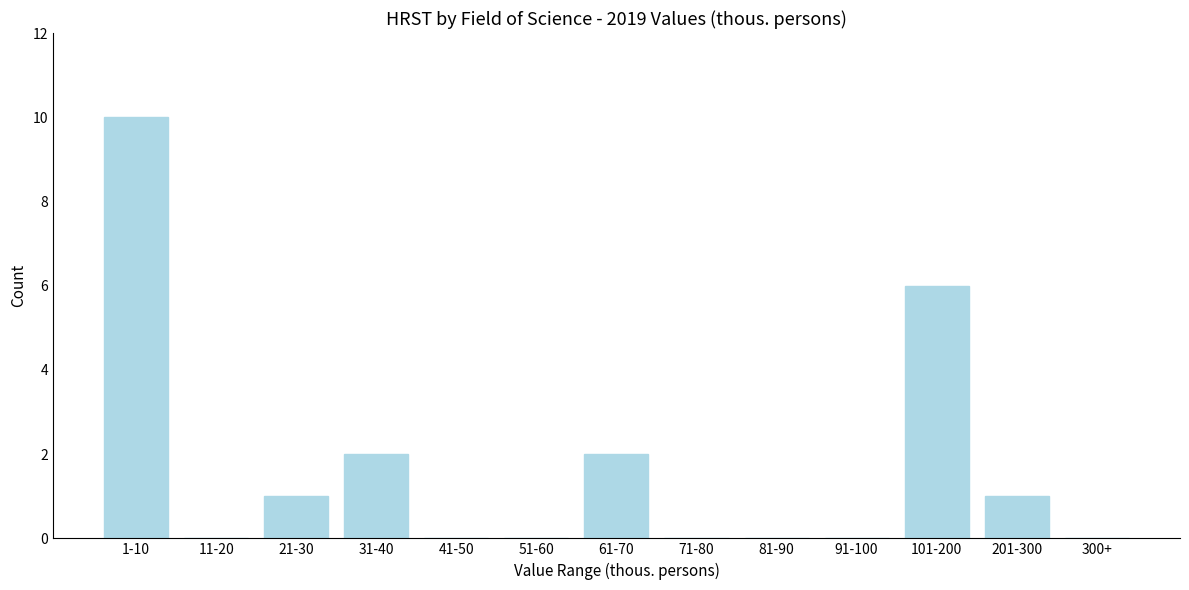

Reading left to right, transcribe all the data shown in this chart.

1-10=10	11-20=0	21-30=1	31-40=2	41-50=0	51-60=0	61-70=2	71-80=0	81-90=0	91-100=0	101-200=6	201-300=1	300+=0